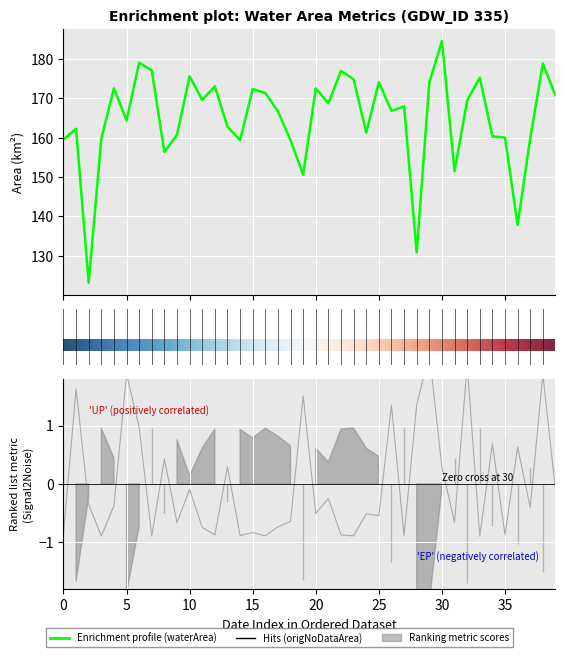

What is the sum of the waterArea values at 1992_04 and 1996_10?

333.2